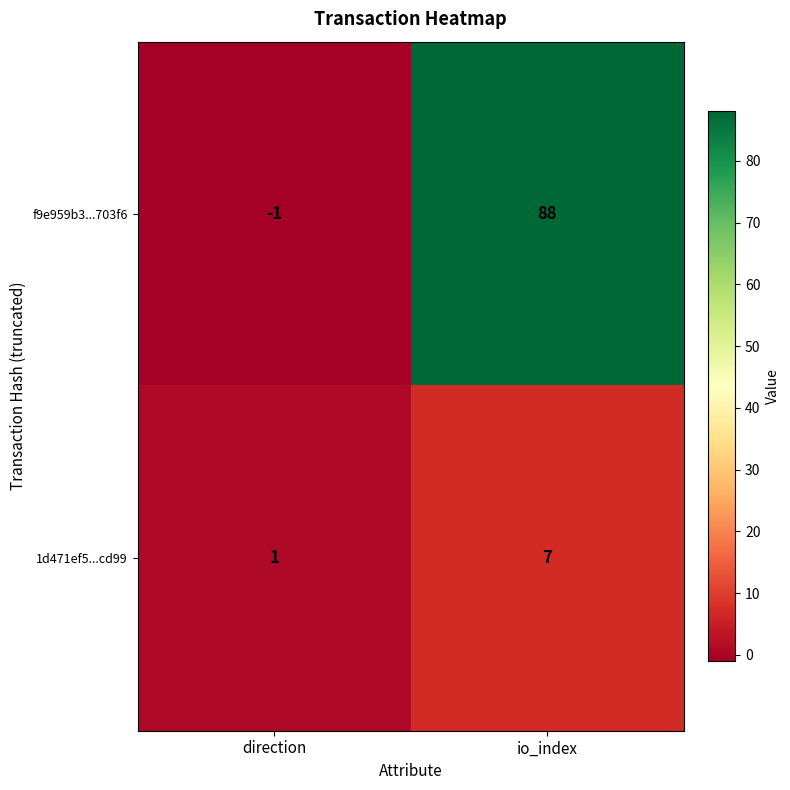

Which series has the largest total across all categories?

f9e959b3...703f6